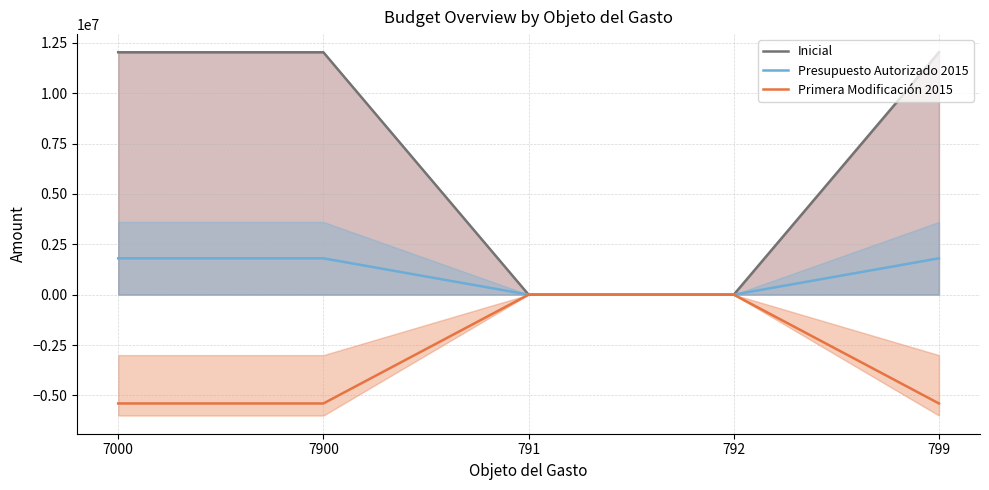

Is this an area chart (filled region under the line)?

No